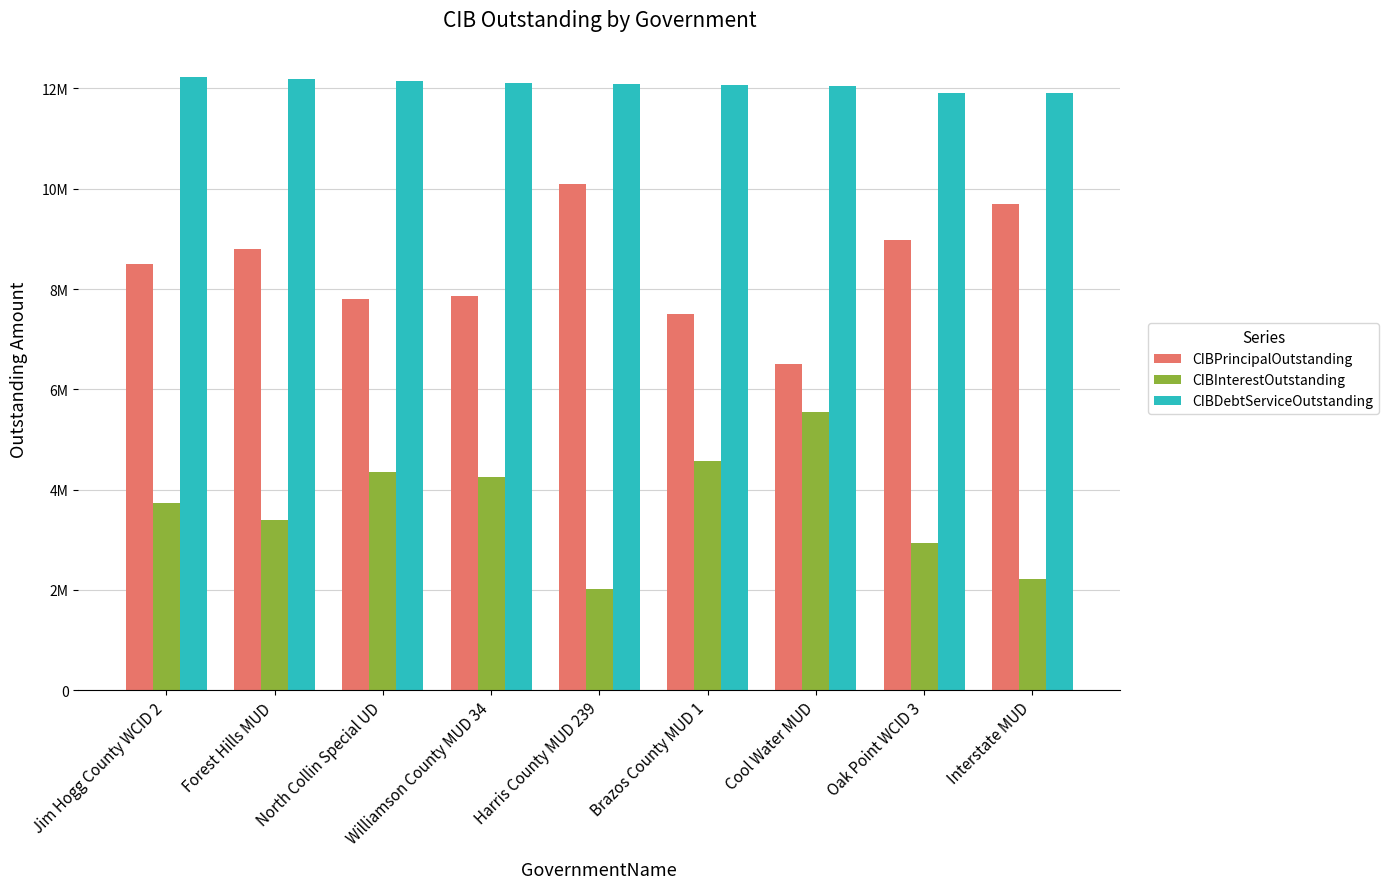

What is the value of the CIBPrincipalOutstanding bar at the 6th from the left?

7510000.0